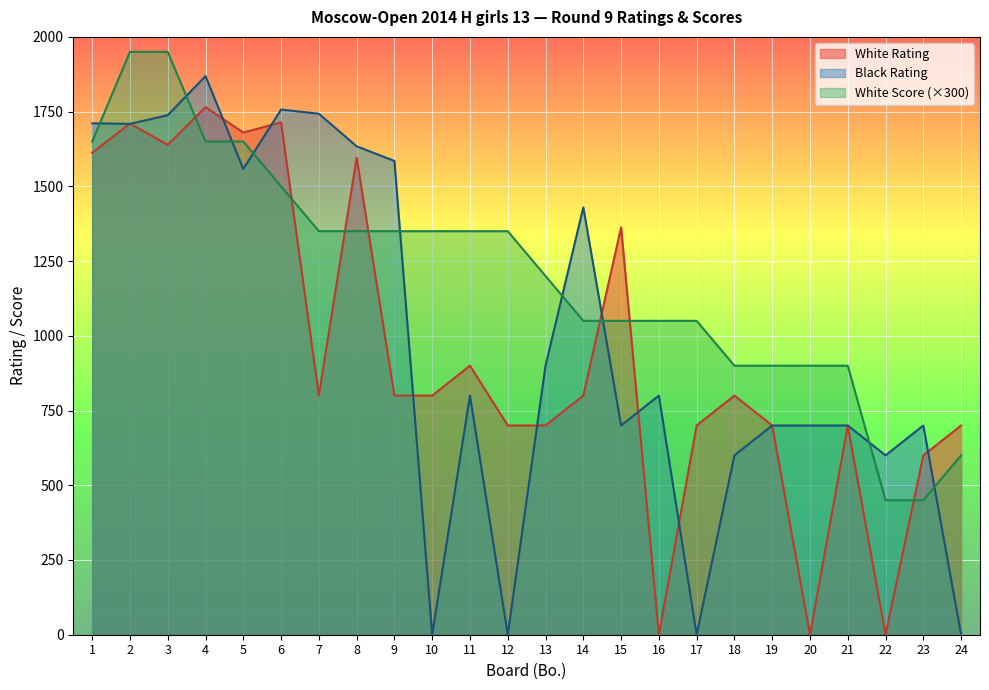

True or false: White Score and Black Rating cross at least once.

True